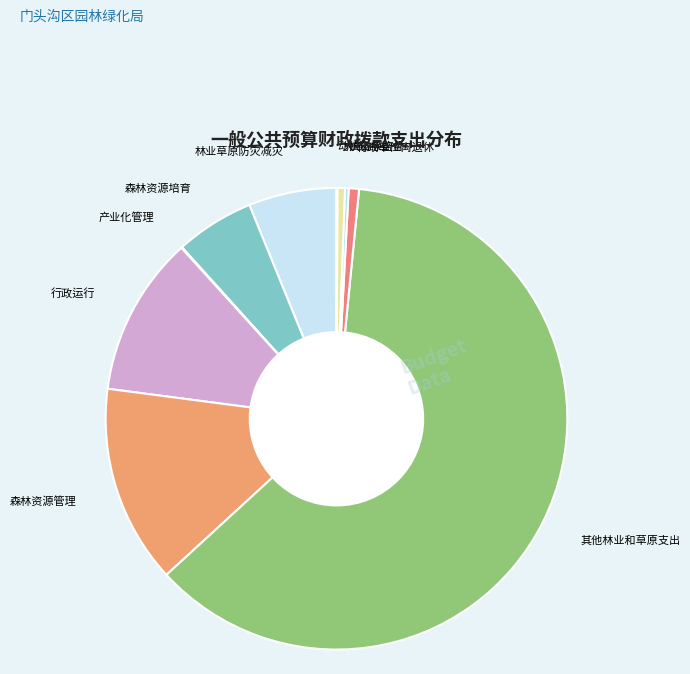

Which category has the biggest portion of the pie?

其他林业和草原支出